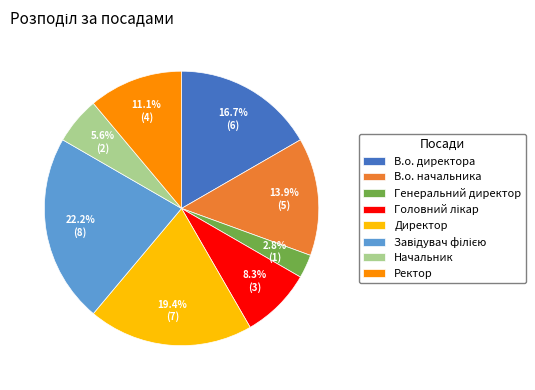

How much of the chart is everything except Начальник?

94.4%